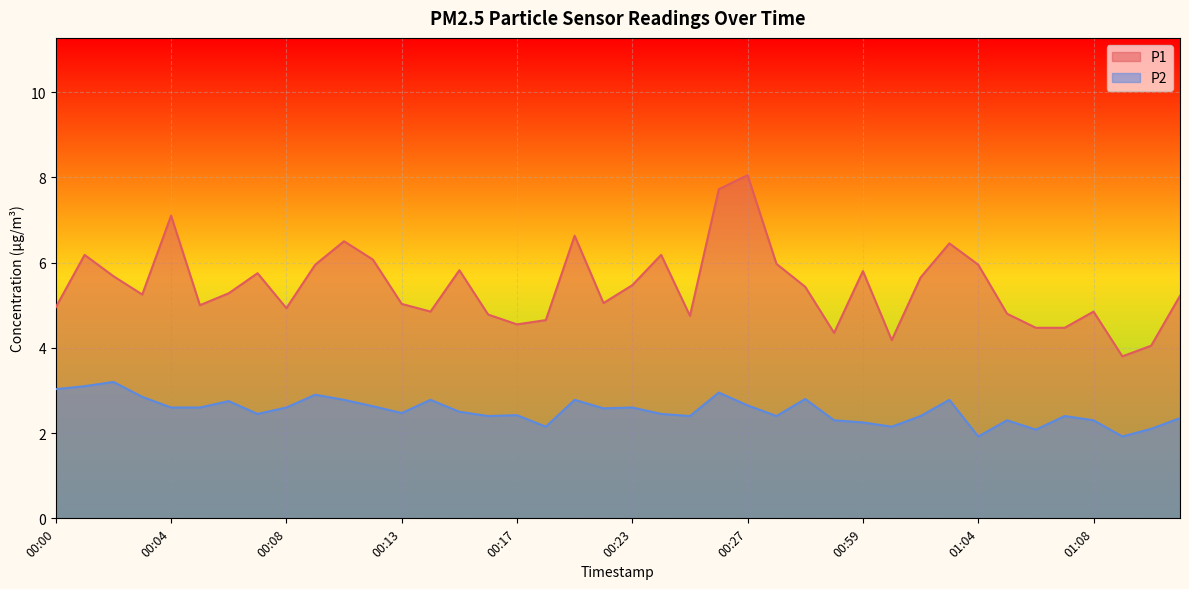

How many lines are shown in the chart?

2